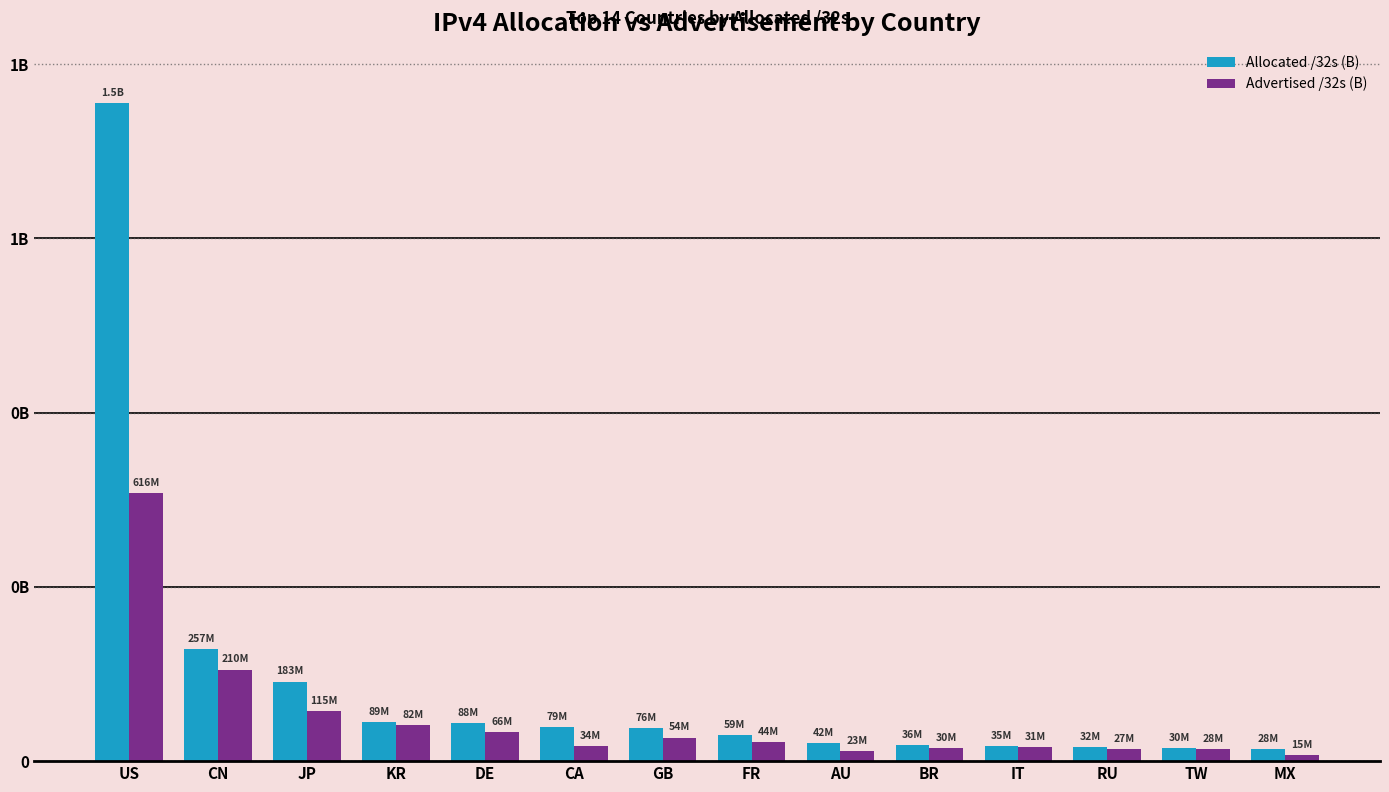

True or false: Allocated /32s (B) has a value of 35080768 at IT.

True